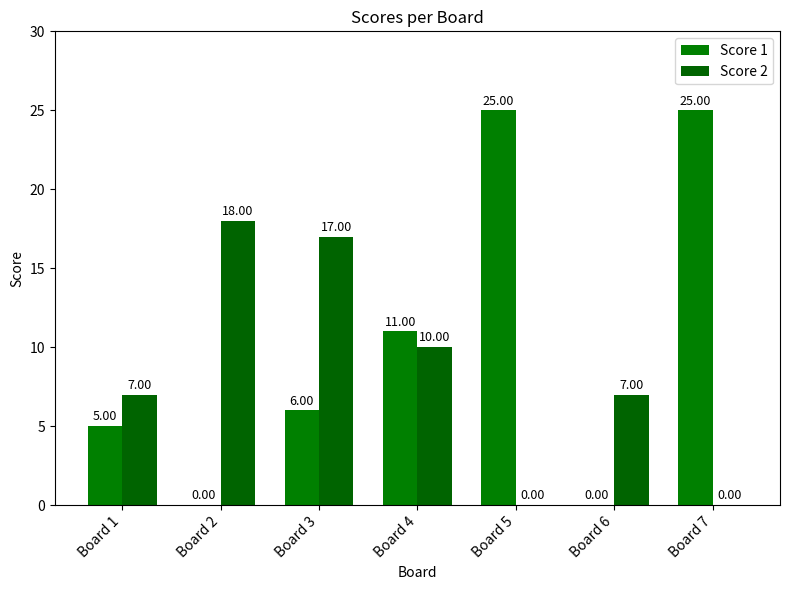

Where does the Score 2 series first go above 7?

Board 2